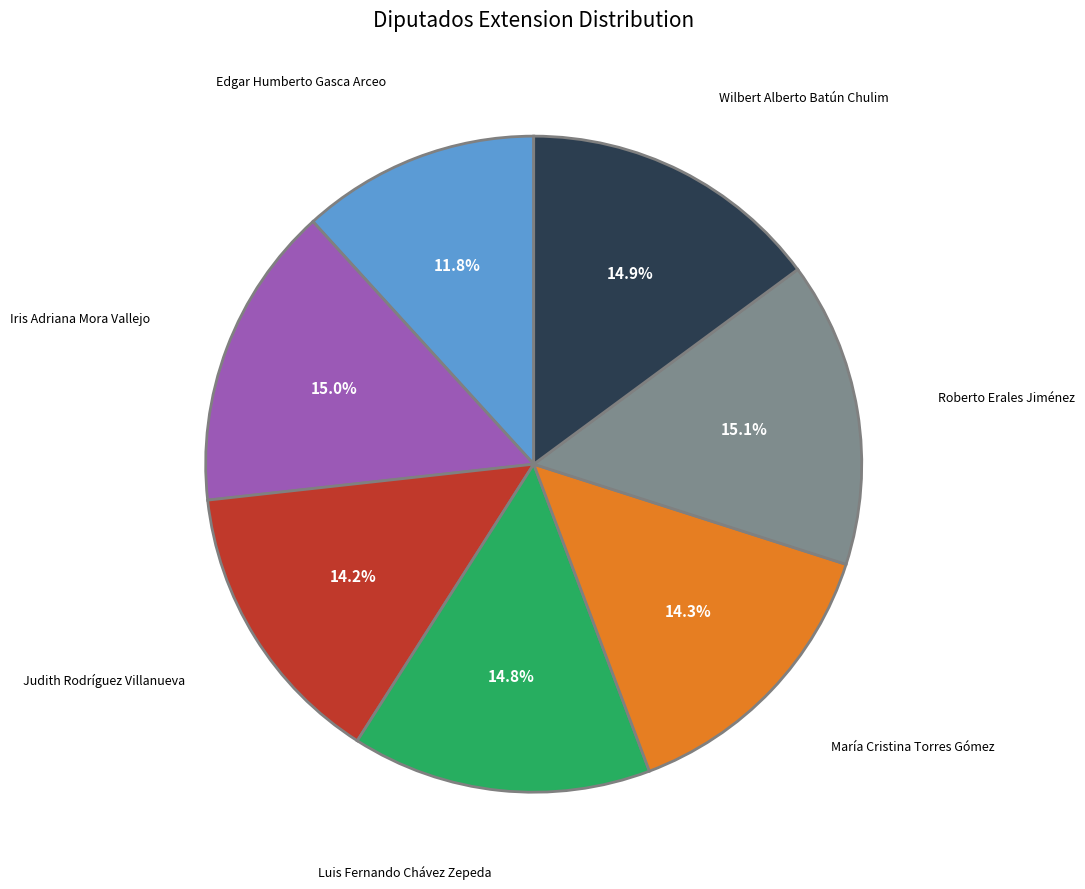

Does any single category account for the majority?

No